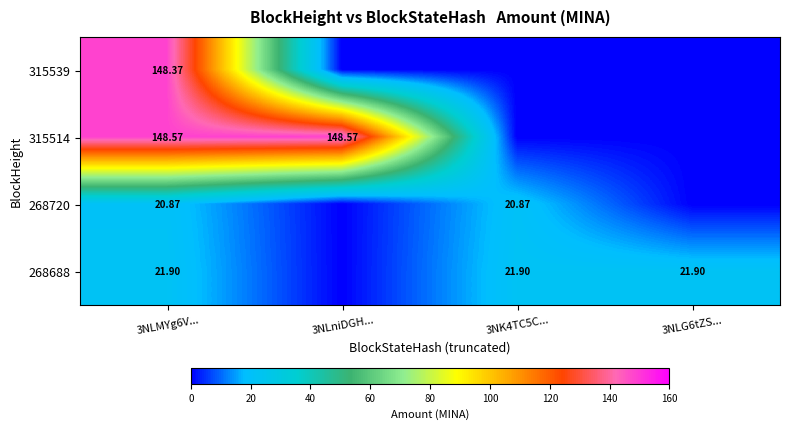

Rank the series at 3NLMYg6V... from lowest to highest value.

268720, 268688, 315539, 315514